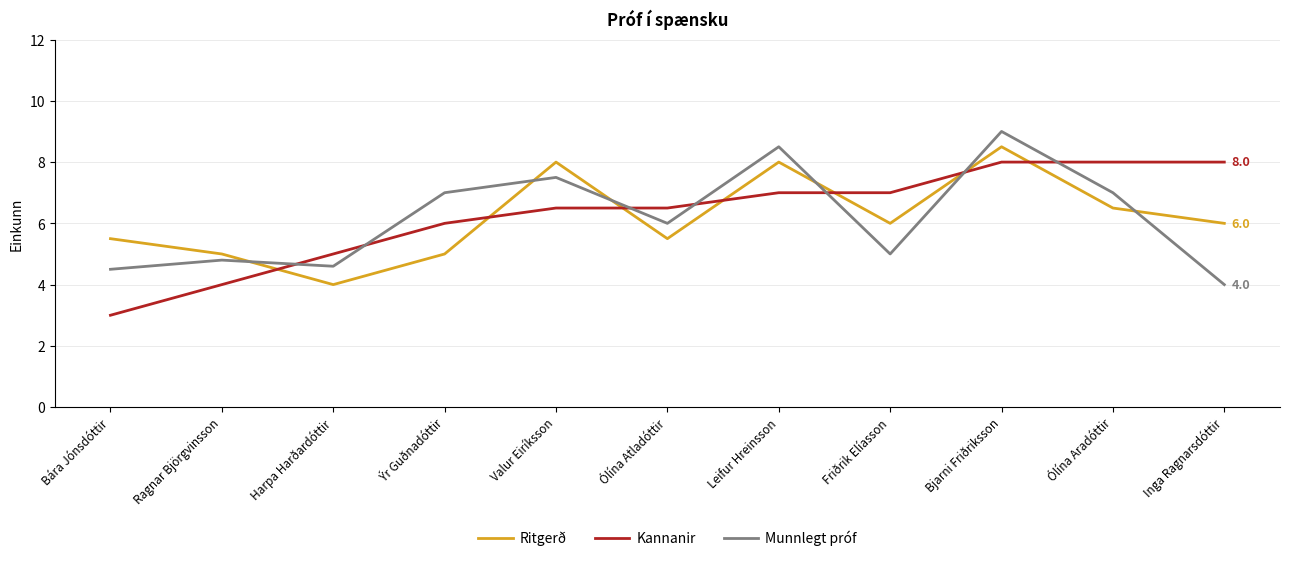

What are all the series names shown in the legend?

Ritgerð, Kannanir, Munnlegt próf